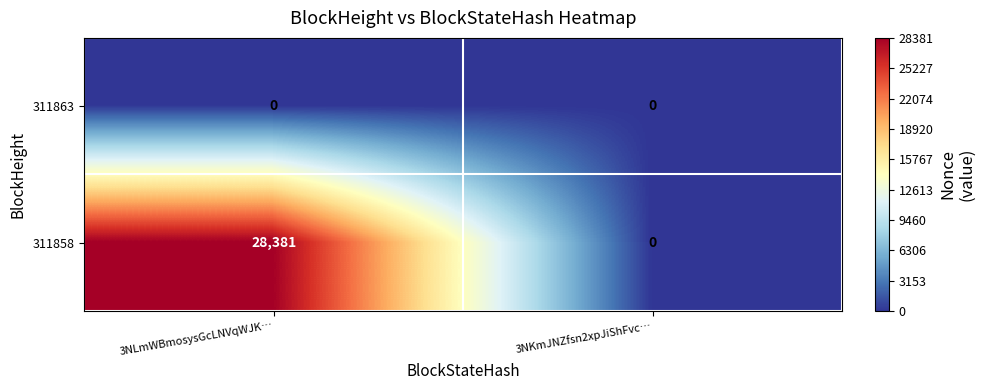

The value of 311858 at 3NLmWBmosysGcLNVqWJK… is 28381. True or false?

True